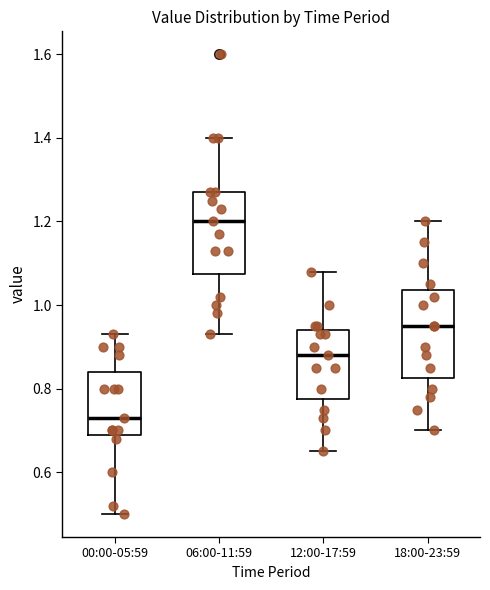

Where does the upper whisker of the box for 12:00-17:59 end on the y-axis? The values are not printed on the chart, so give them approximately, as read against the axis.

1.08